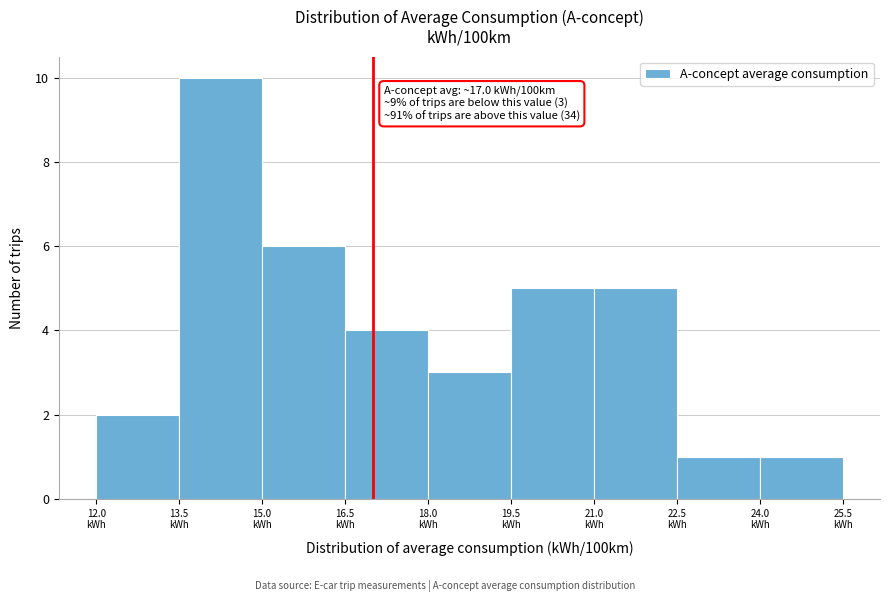

Which range on the x-axis has the tallest bar?

13.5 to 15.0